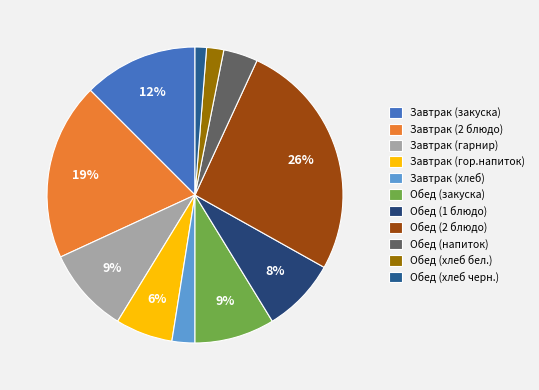

What percentage is the Обед (напиток) slice, to the nearest percent?

4%